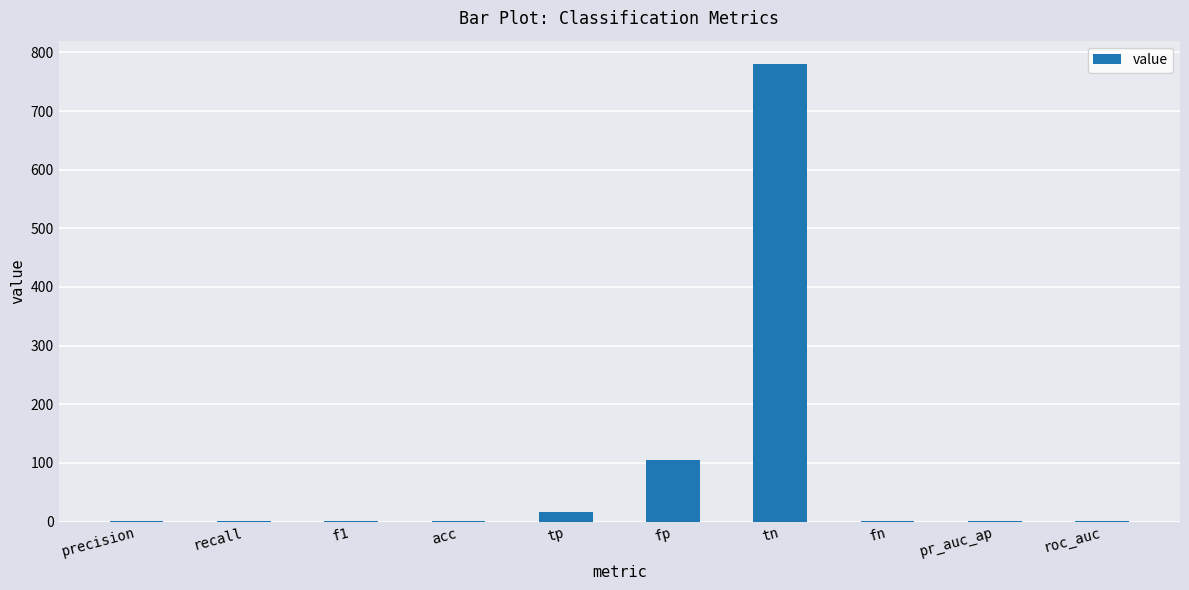

What is the sum of all values?

907.4